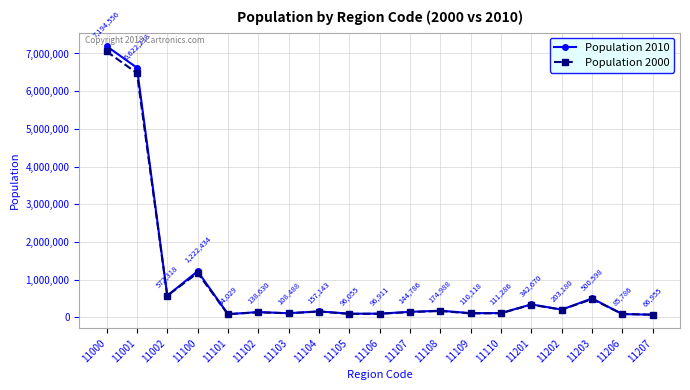

What is the total value across all series at 11102?

270739